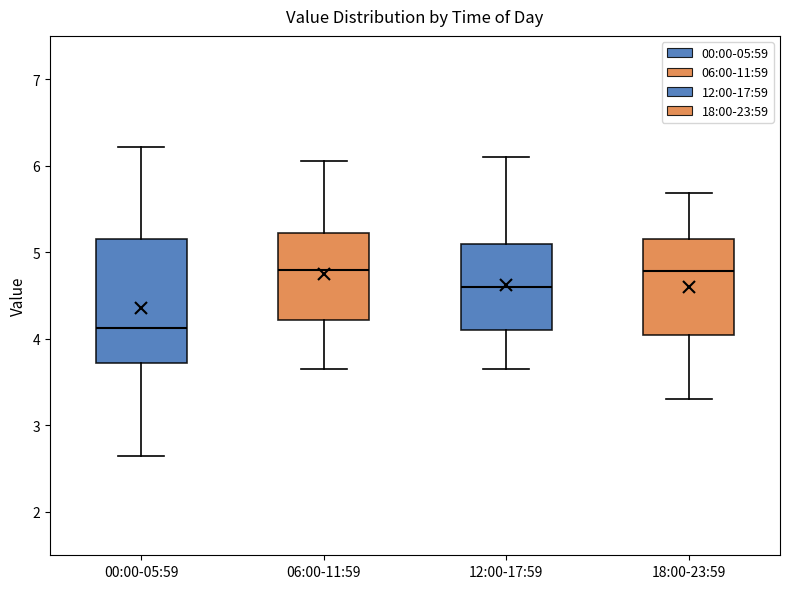

Reading left to right, transcribe this box plot: for each box, give where its median line is, the range the box spans, and where its two whiskers end, as read against the y-axis. The values are not printed on the chart, so give them approximately, as read against the axis.

00:00-05:59: median 4.1, box 3.7 to 5.2, whiskers 2.7 to 6.2
06:00-11:59: median 4.8, box 4.2 to 5.2, whiskers 3.7 to 6.1
12:00-17:59: median 4.6, box 4.1 to 5.1, whiskers 3.7 to 6.1
18:00-23:59: median 4.8, box 4.1 to 5.2, whiskers 3.3 to 5.7